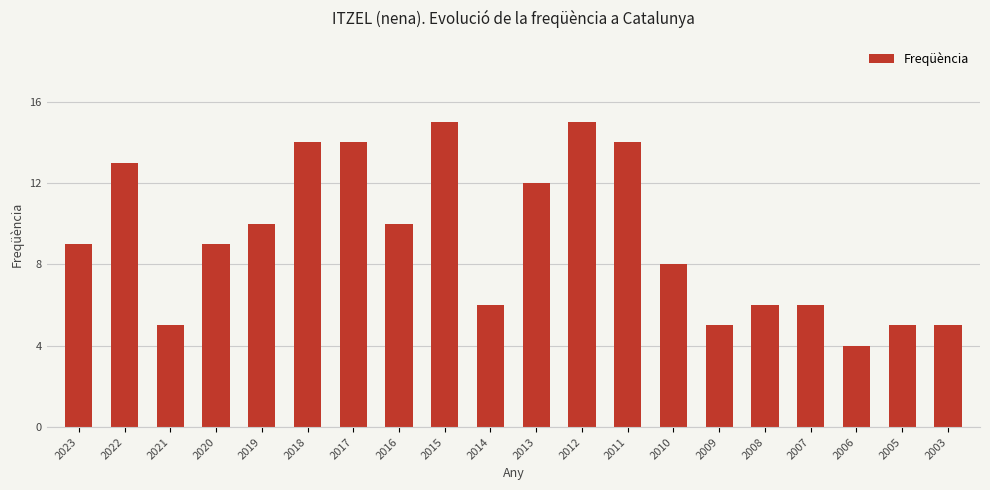

What is the value of the 17th bar from the left?

6